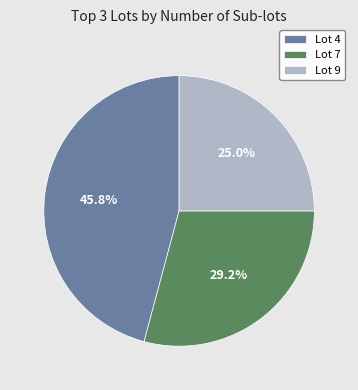

Which slice is the smallest?

Lot 9